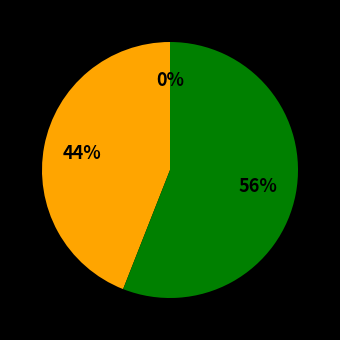

Is there any slice that represents more than half of the pie?

Yes